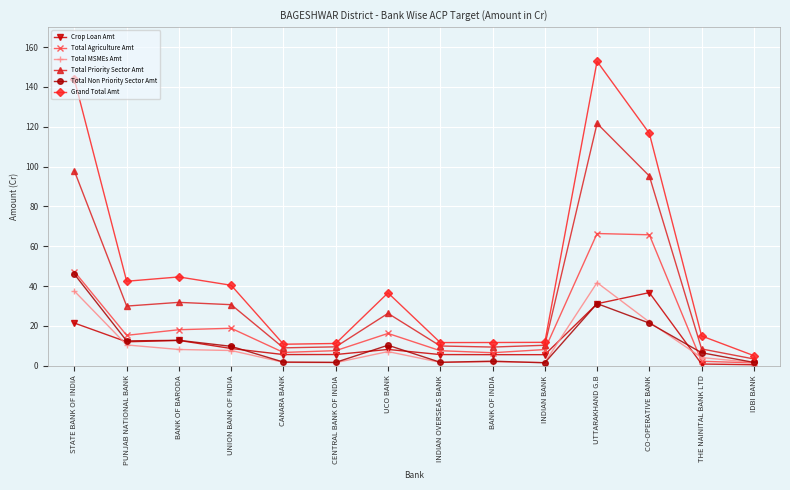

True or false: Total Agriculture Amt has a value of 7.5 at INDIAN OVERSEAS BANK.

True